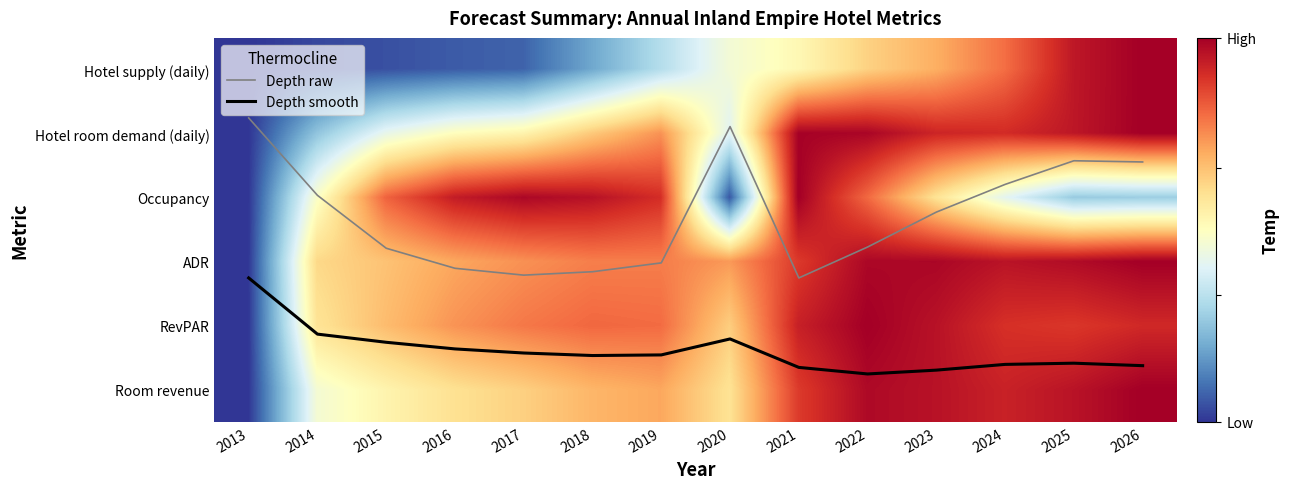

True or false: ADR has a value of 0.5 at 2016.

False